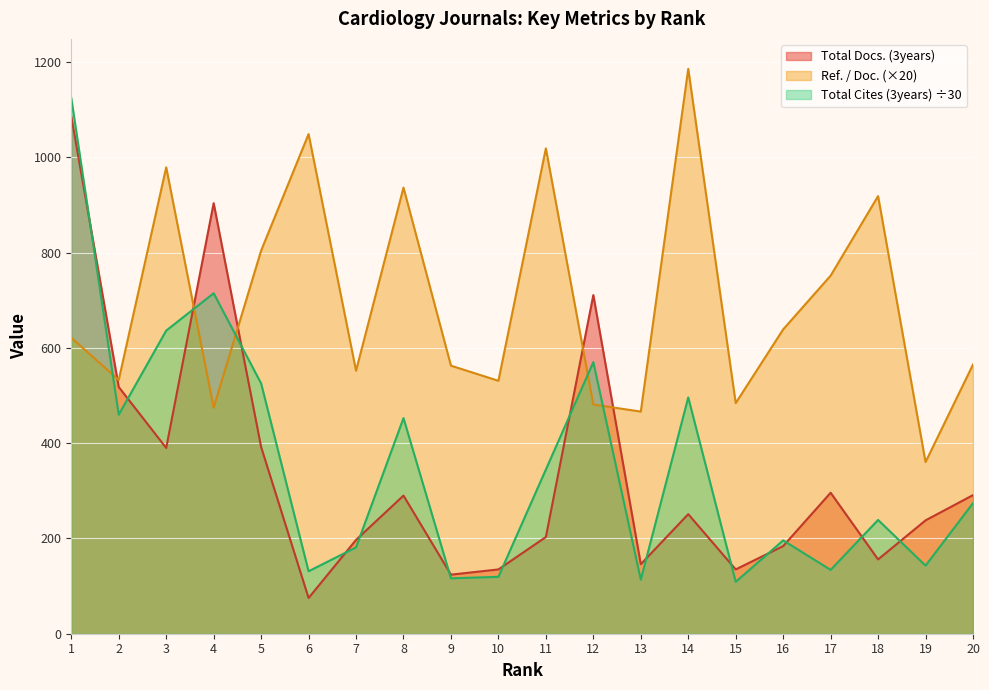

How many data points in Total Docs. (3years) are less than 251?

10